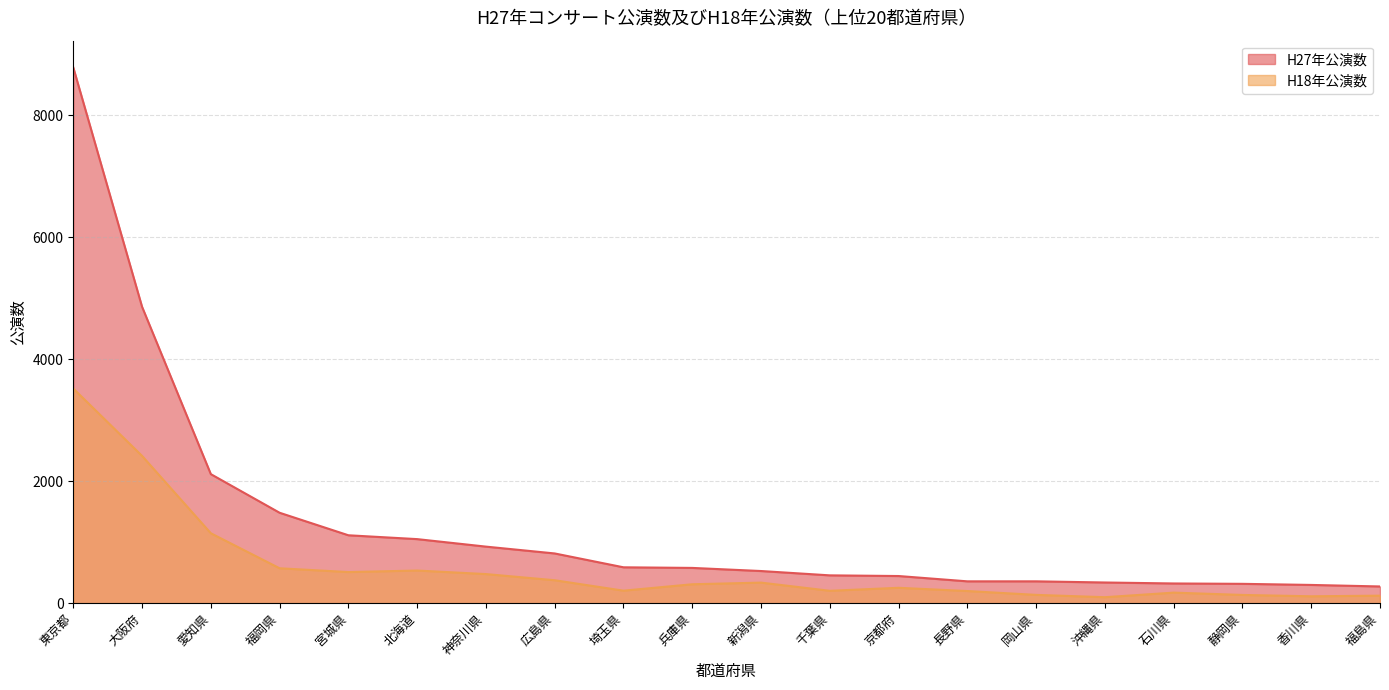

True or false: H18年公演数 and H27年公演数 cross at least once.

False